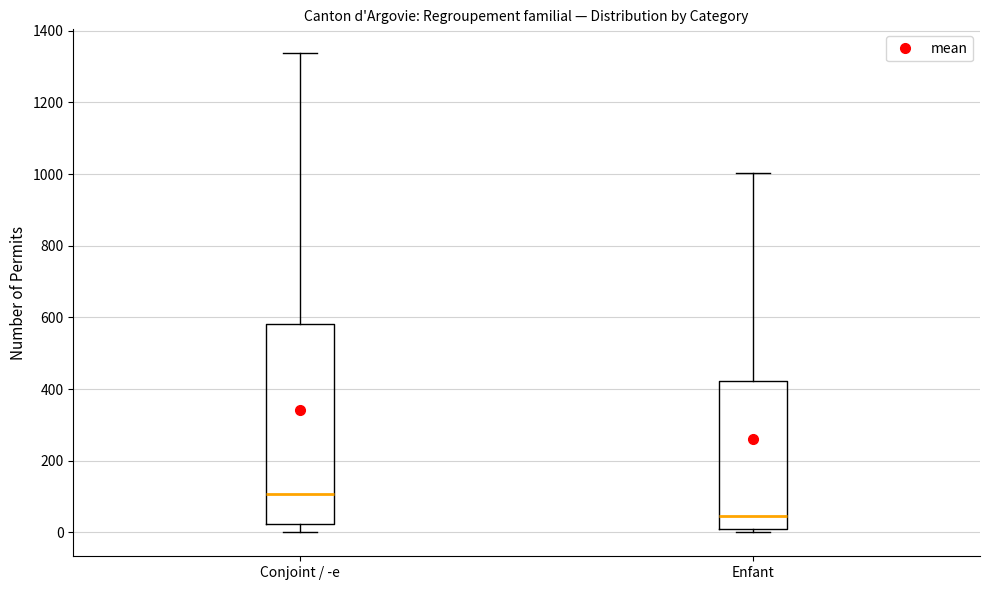

Where does the upper whisker of the box for Enfant end on the y-axis? The values are not printed on the chart, so give them approximately, as read against the axis.

1000